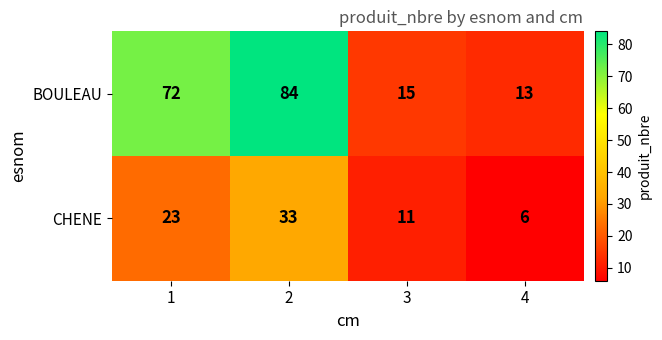

Which series has the widest spread of values?

BOULEAU